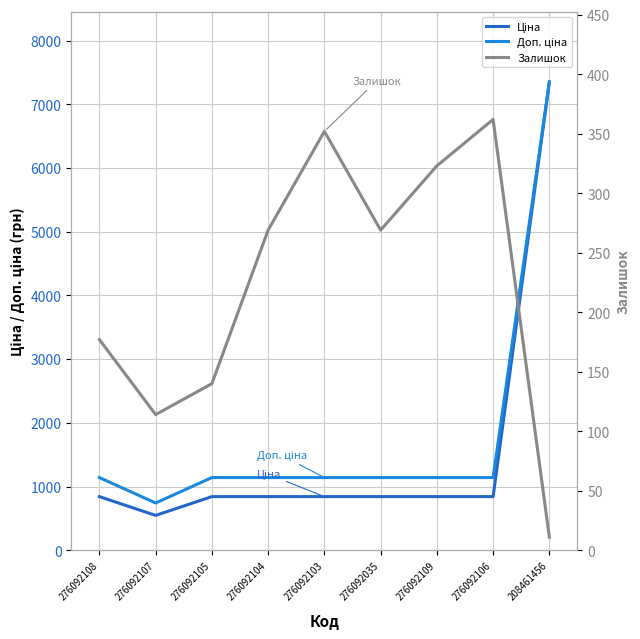

Reading left to right, transcribe all the data shown in this chart.

Ціна: 842.3	547.5	842.3	842.3	842.3	842.3	842.3	842.3	7351.2
Доп. ціна: 1141.4	742.0	1141.4	1141.4	1141.4	1141.4	1141.4	1141.4	7351.2
Залишок: 177.0	114.0	140.0	269.0	352.0	269.0	323.0	362.0	11.0